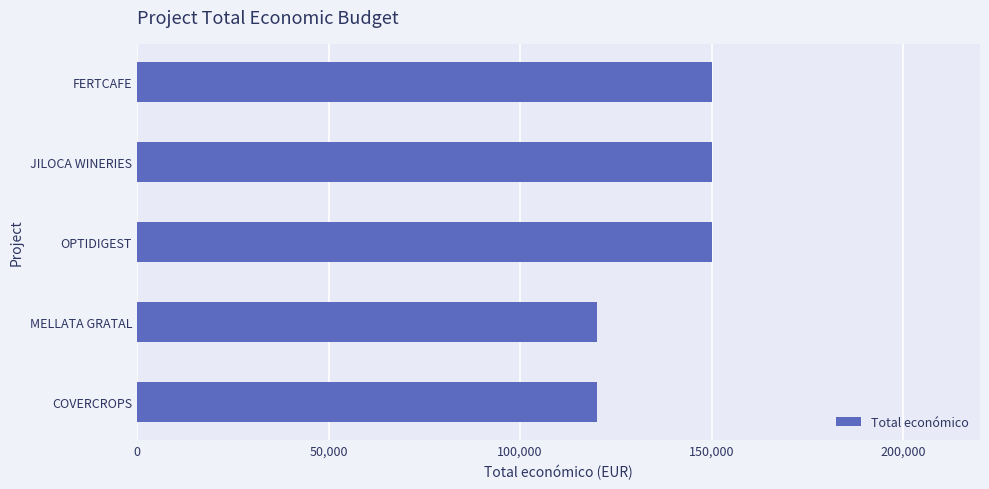

How many bars are there in total?

5